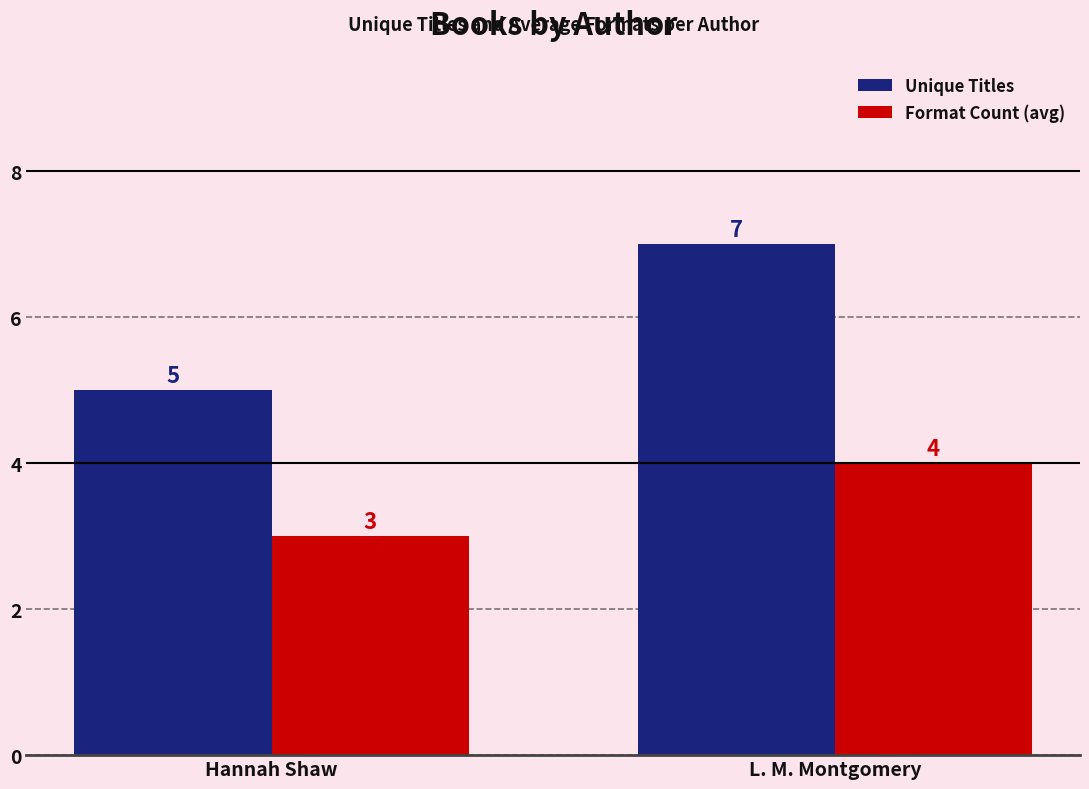

Reading left to right, extract all data points from this chart.

Unique Titles: Hannah Shaw=5	L. M. Montgomery=7
Format Count (avg): Hannah Shaw=3	L. M. Montgomery=4